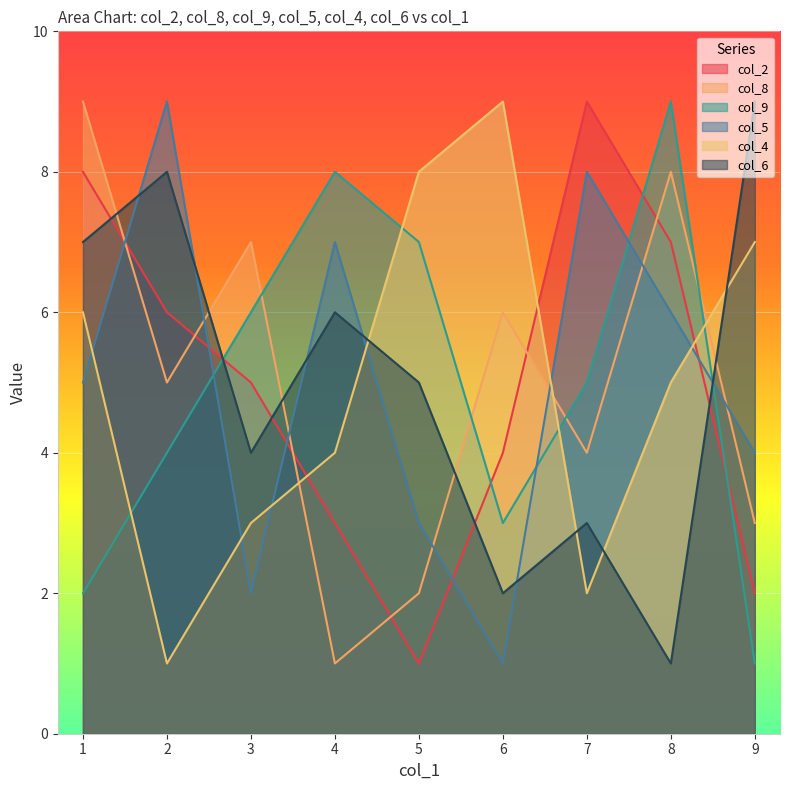

What is the difference between the maximum and minimum values in the col_8 series?

8